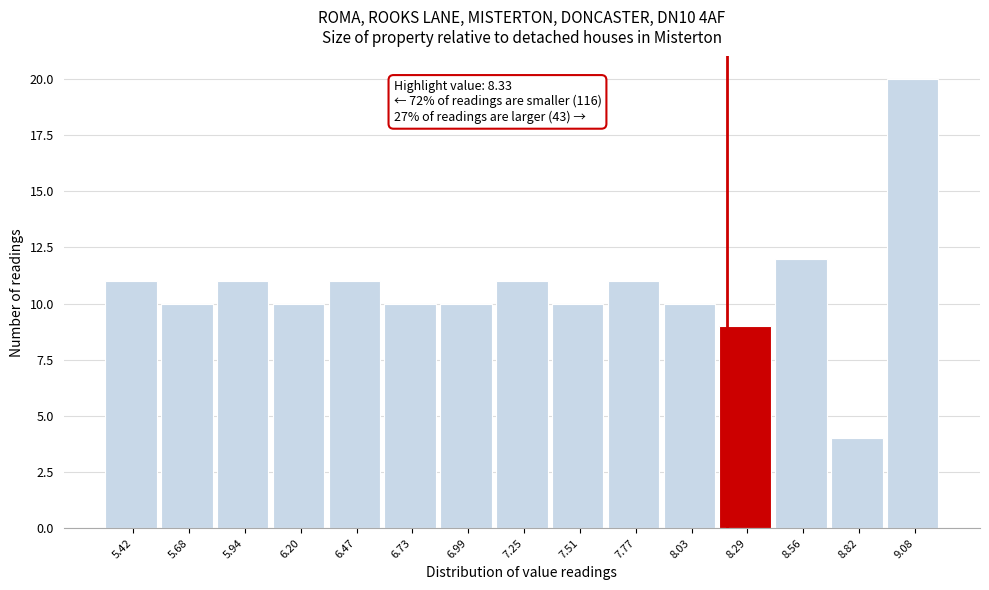

Reading left to right, what are all the values shown in this chart?

5.42=11	5.68=10	5.94=11	6.20=10	6.47=11	6.73=10	6.99=10	7.25=11	7.51=10	7.77=11	8.03=10	8.29=9	8.56=12	8.82=4	9.08=20